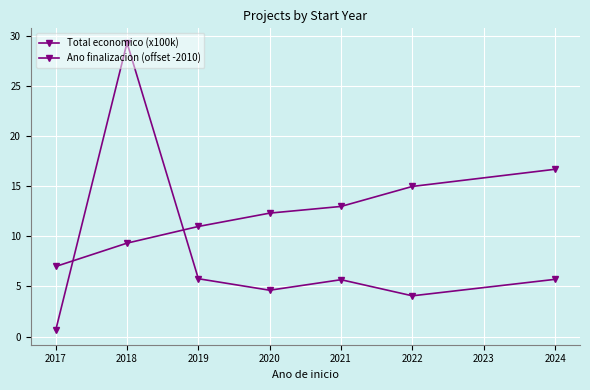

How many values in the Total economico (x100k) series are below 5?

3